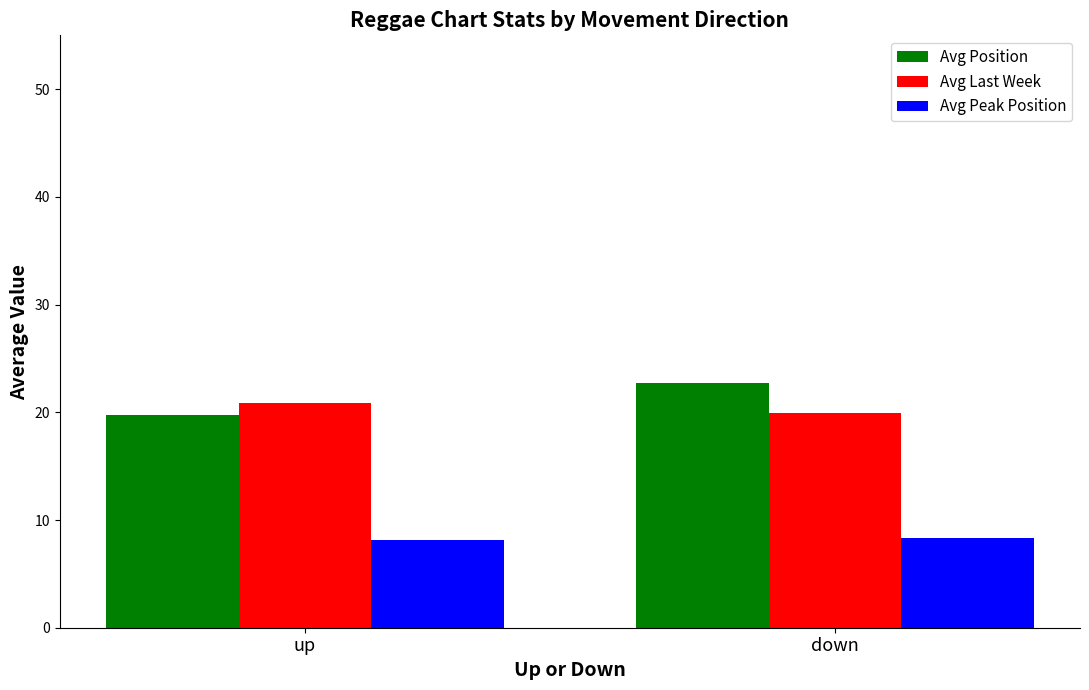

Is it true that Avg Peak Position equals 3.2 at down?

False